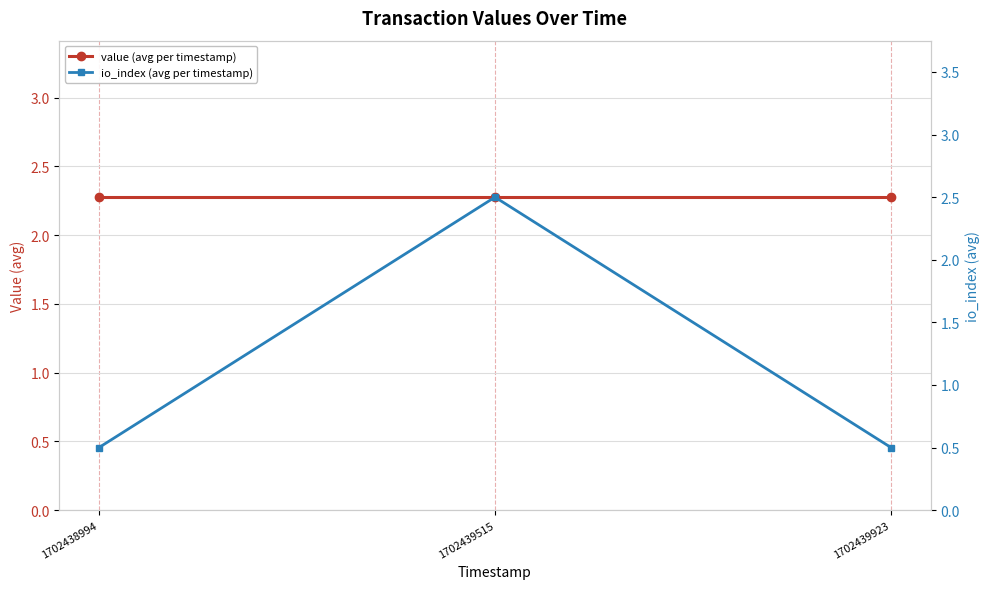

At which label is value (avg per timestamp) closest to 2?

1702438994